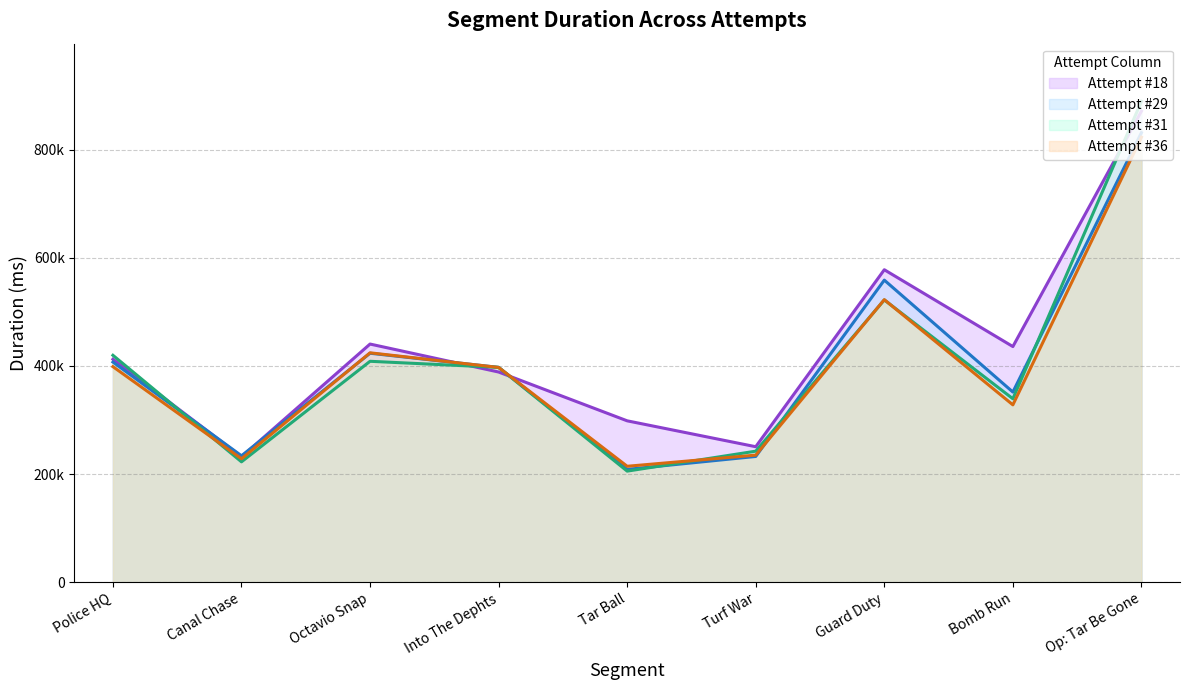

What is the value of the Attempt #36 point at the 7th from the left?

522720